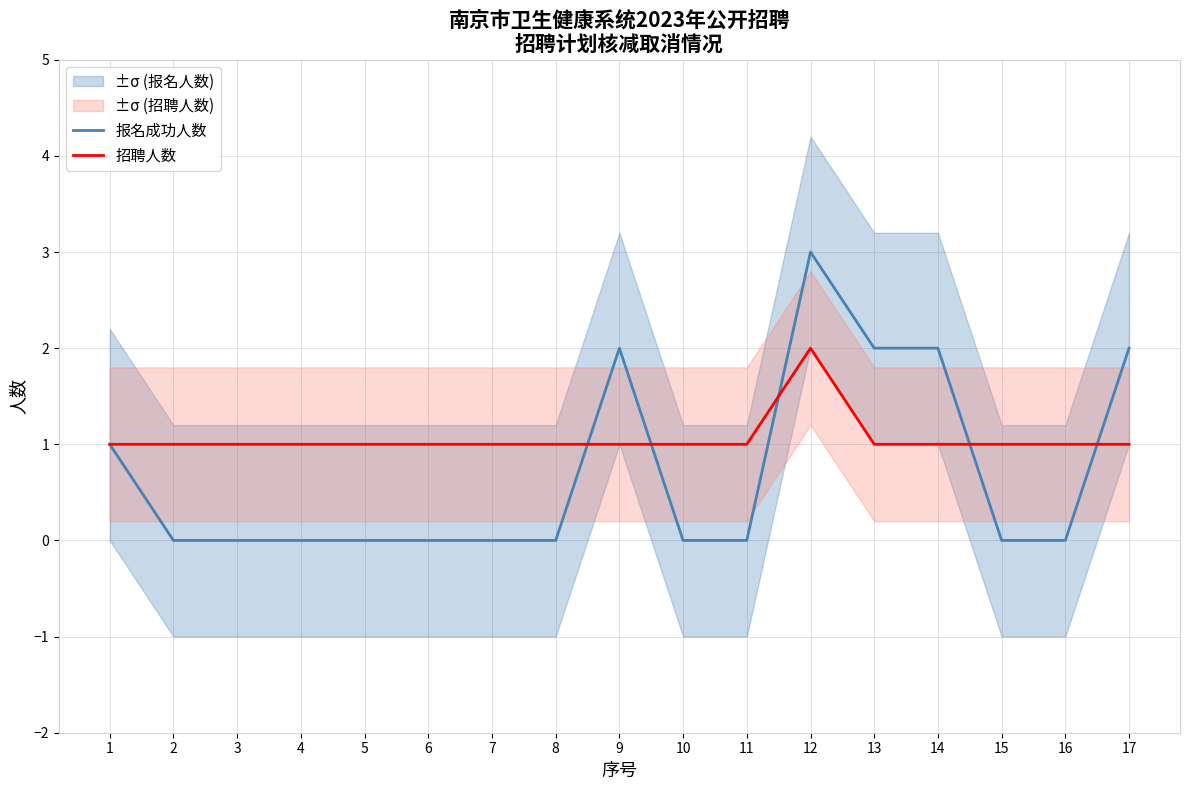

What is the difference between the highest and lowest values at 15?

1